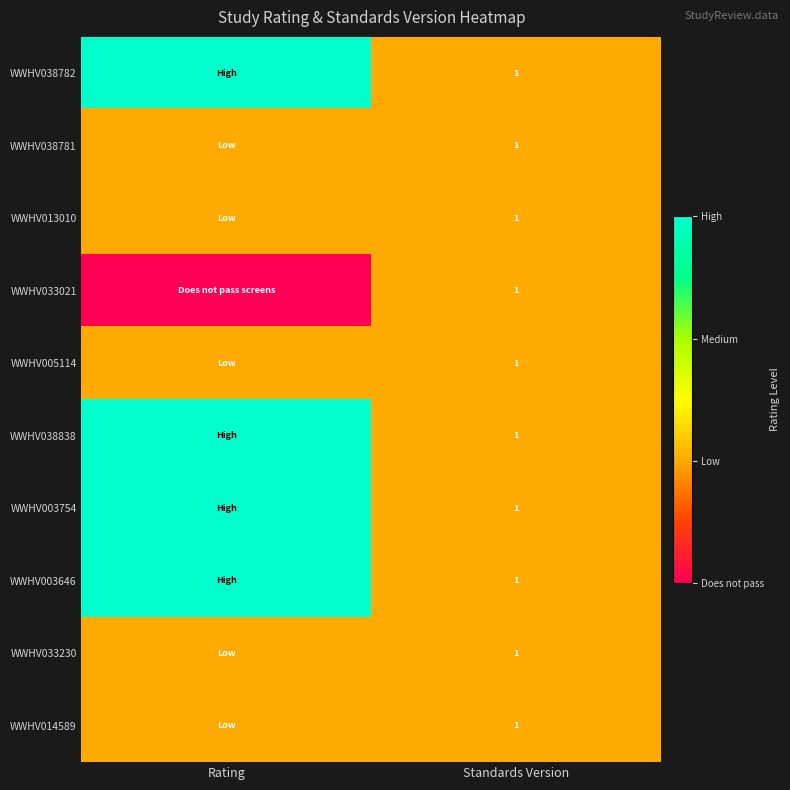

True or false: WWHV033230 has a value of 1 at Standards Version.

True